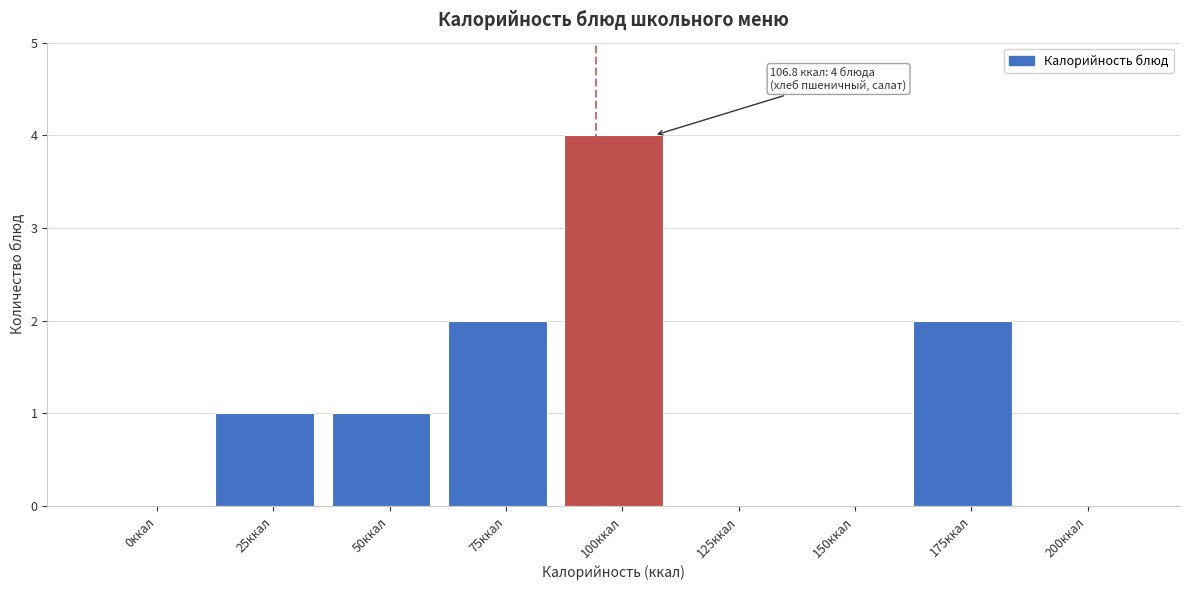

Reading left to right, what are all the values shown in this chart?

0ккал=0	25ккал=1	50ккал=1	75ккал=2	100ккал=4	125ккал=0	150ккал=0	175ккал=2	200ккал=0